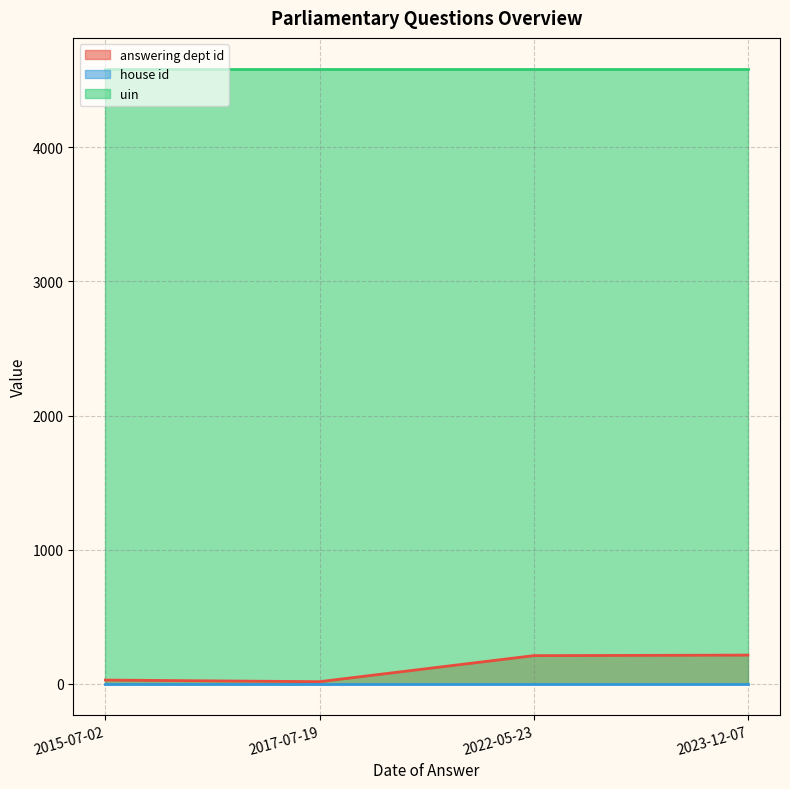

At how many categories does at least one series exceed 961?

4